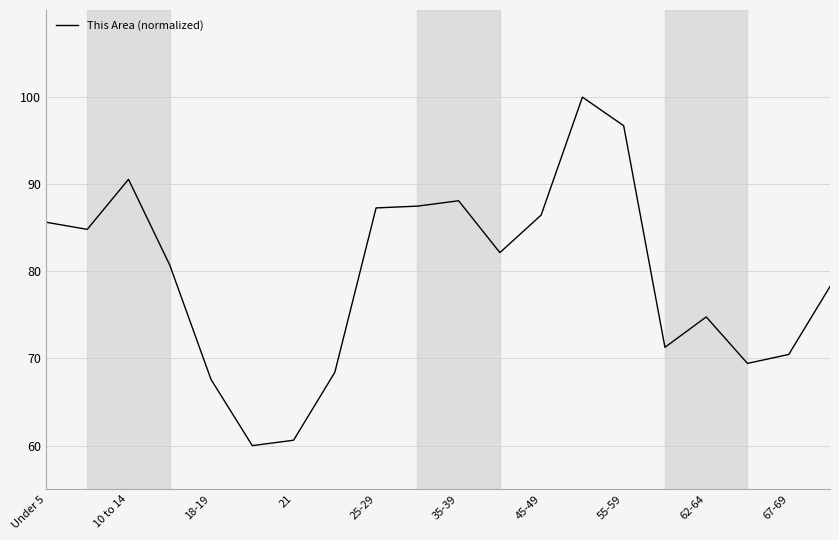

Does the chart have visible grid lines?

Yes